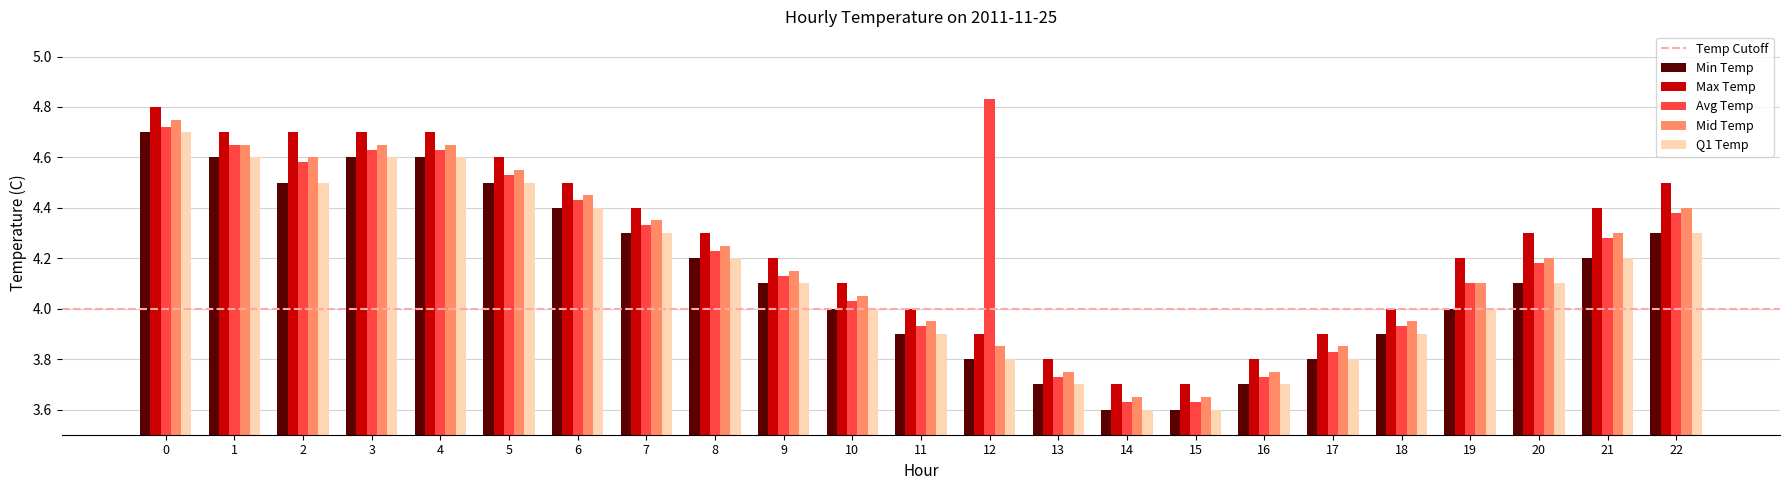

Which series has the largest total across all categories?

Max Temp